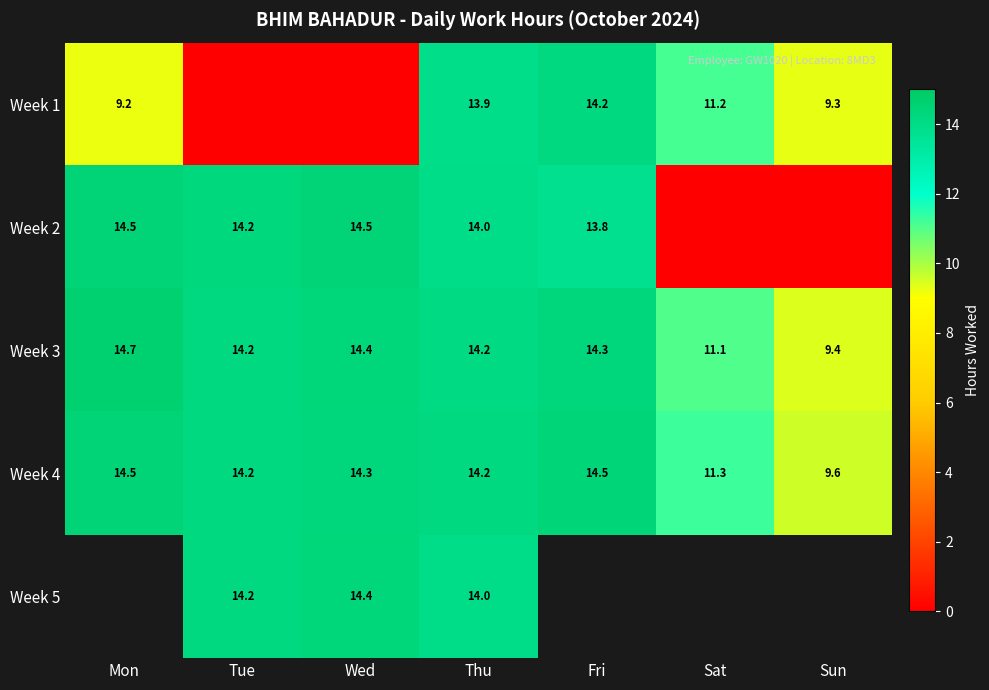

At which label is Week 3 closest to 12?

Sat